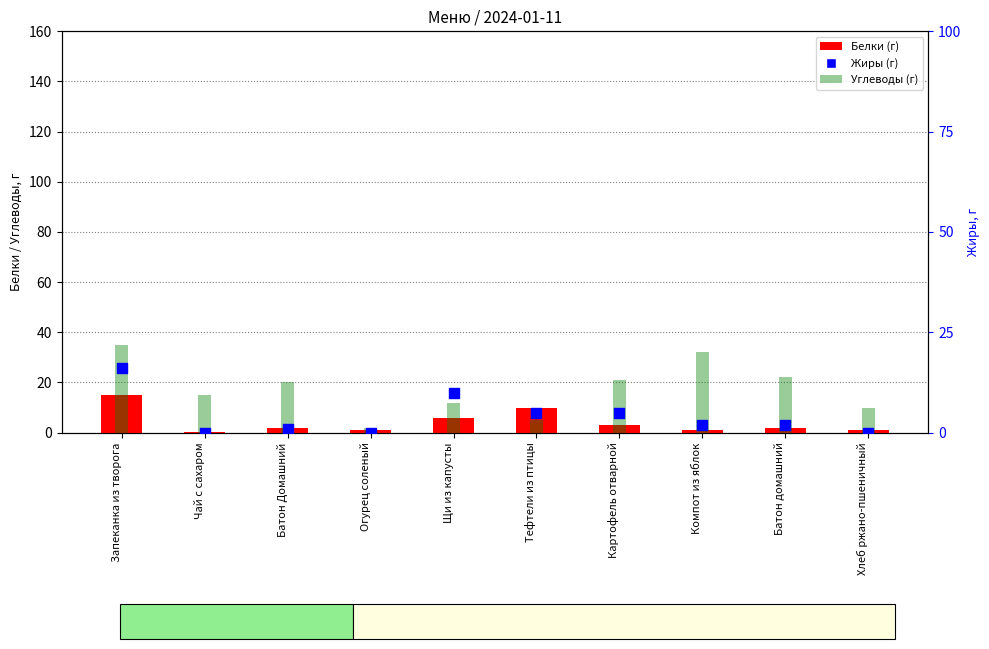

At how many categories does at least one series exceed 17?

5